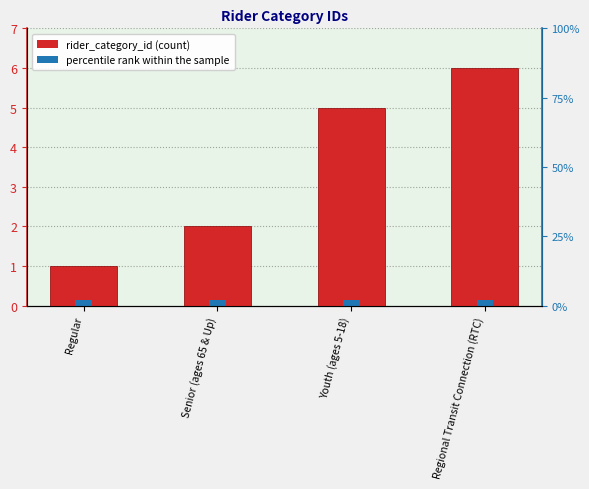

What is the change in value from Regular to Senior (ages 65 & Up)?

+1